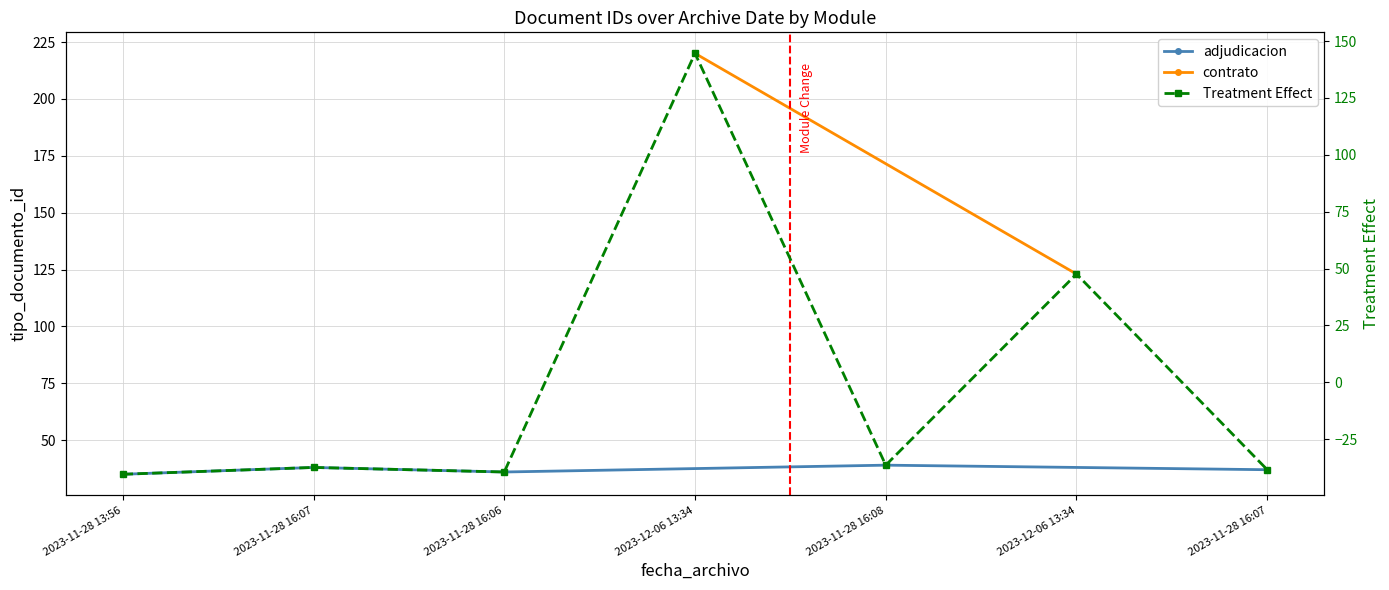

How many data points are less than -37?

4